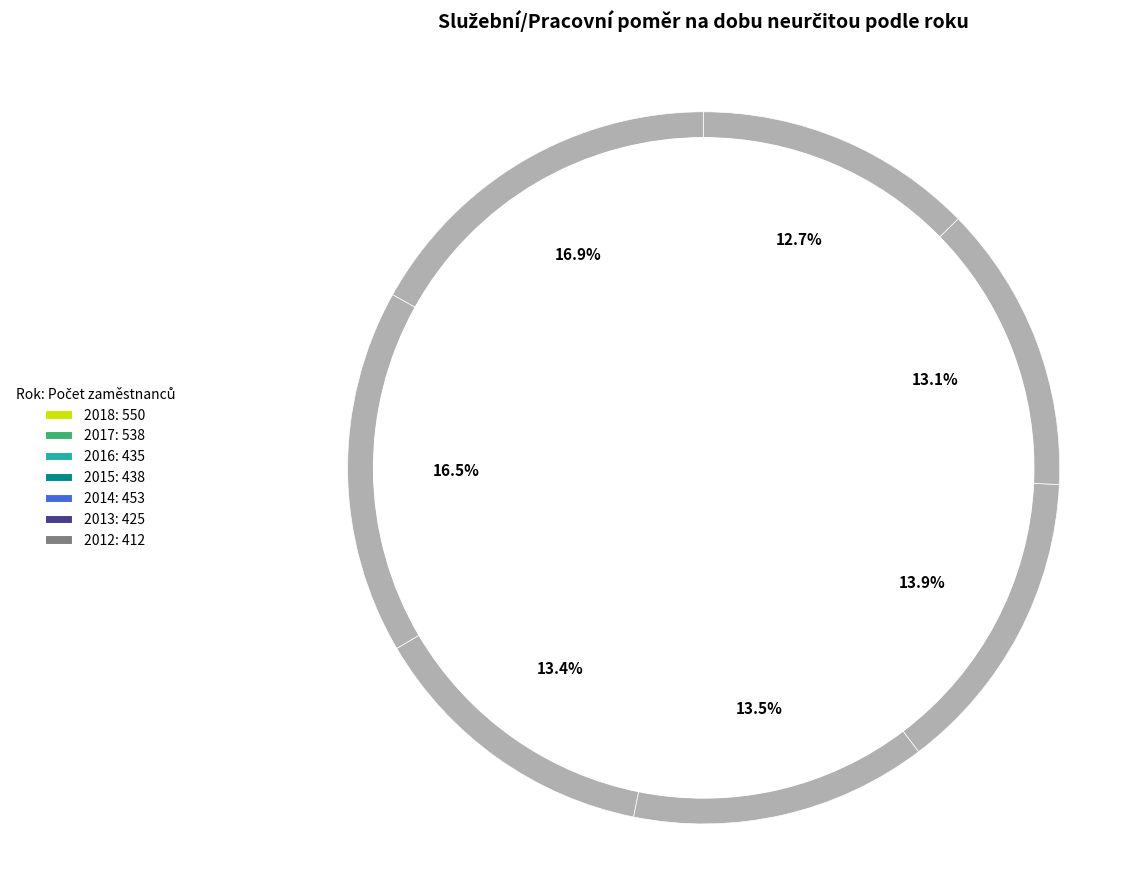

To the nearest percent, what is the combined percentage of 2018 and 2016?

30%